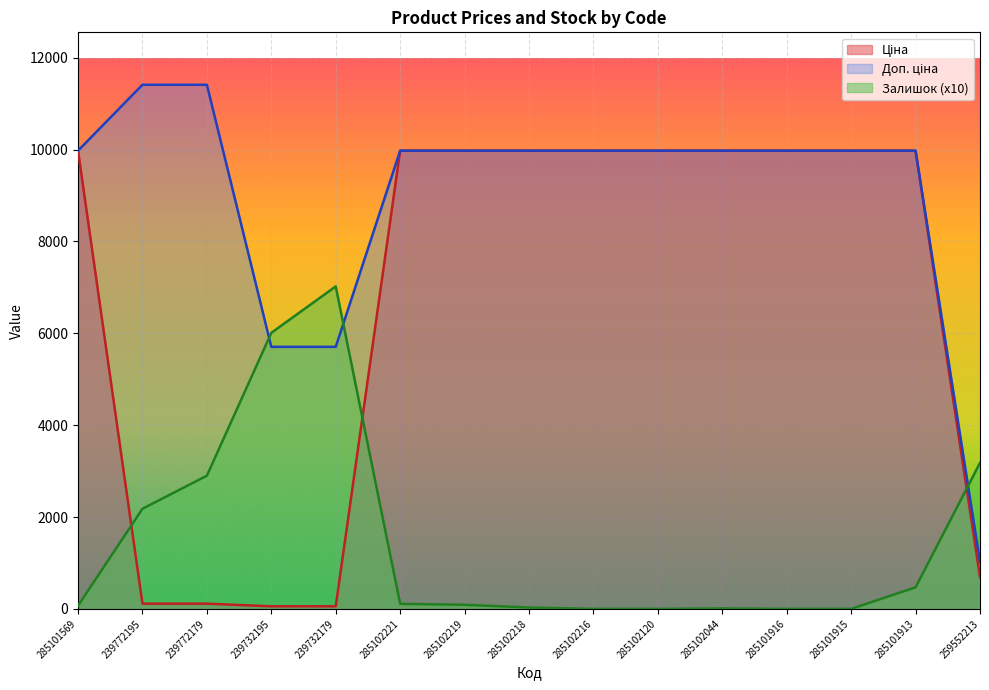

What position from the left is 285102044?

11